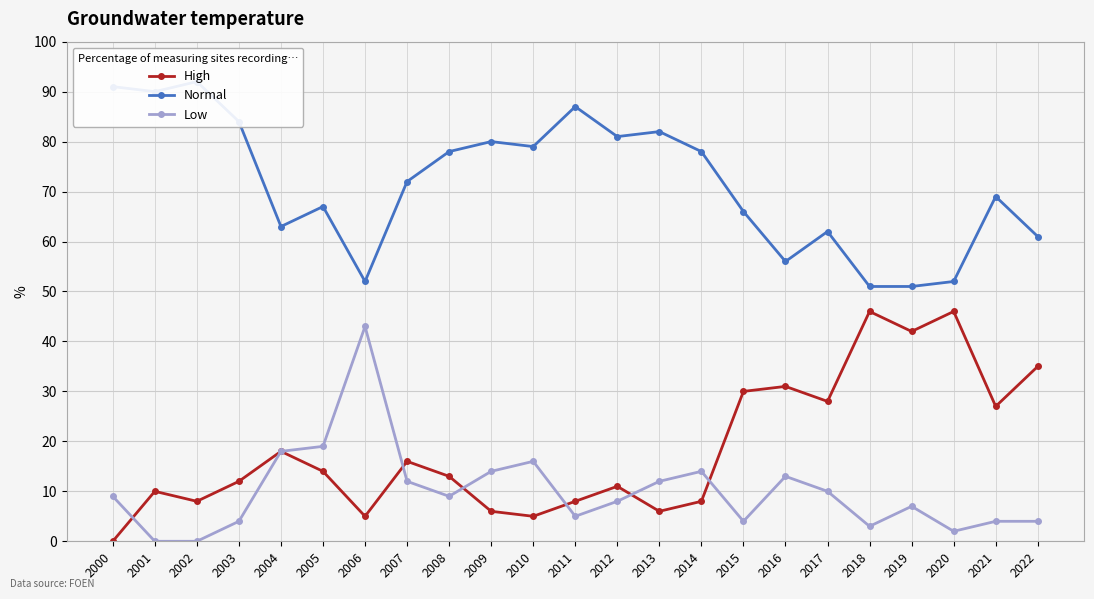

At which label does Low reach its minimum?

2001